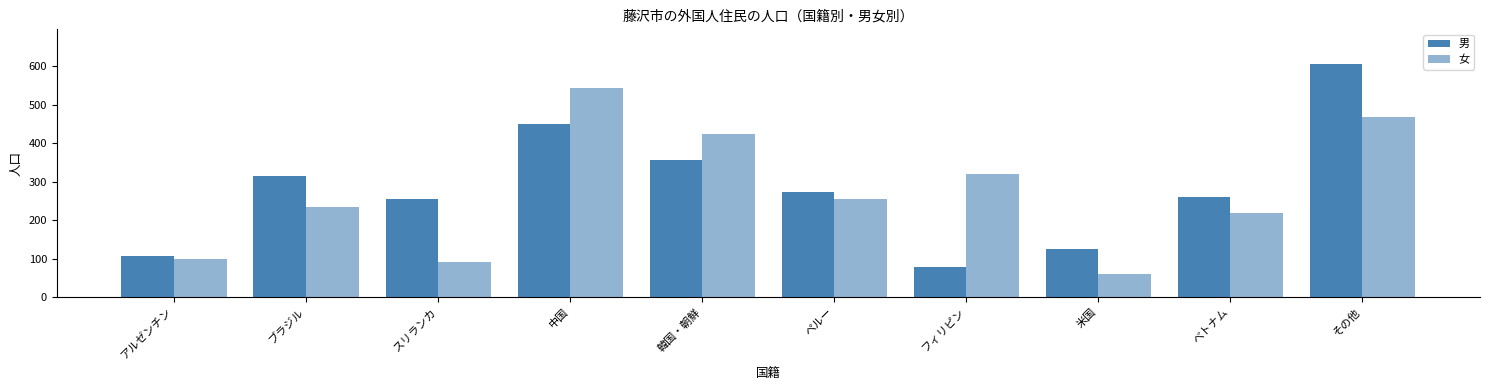

Reading left to right, what are all the values shown in this chart?

男: 107	316	255	451	356	274	79	126	261	605
女: 100	235	92	544	425	255	321	61	220	467